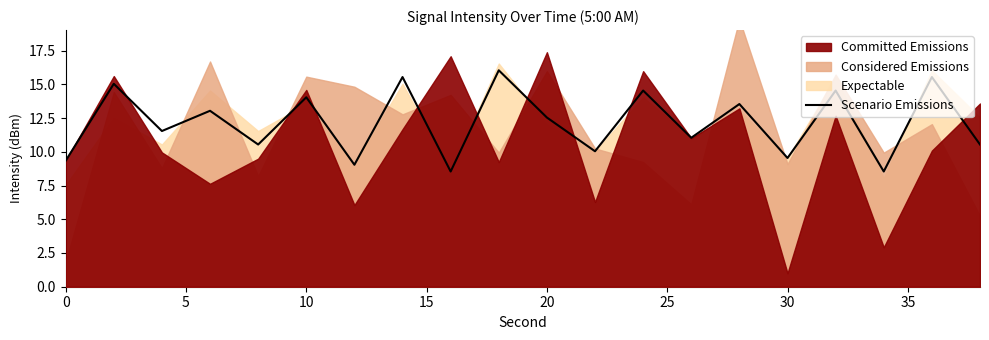

True or false: the data has more than 2 interior local peaks.

True